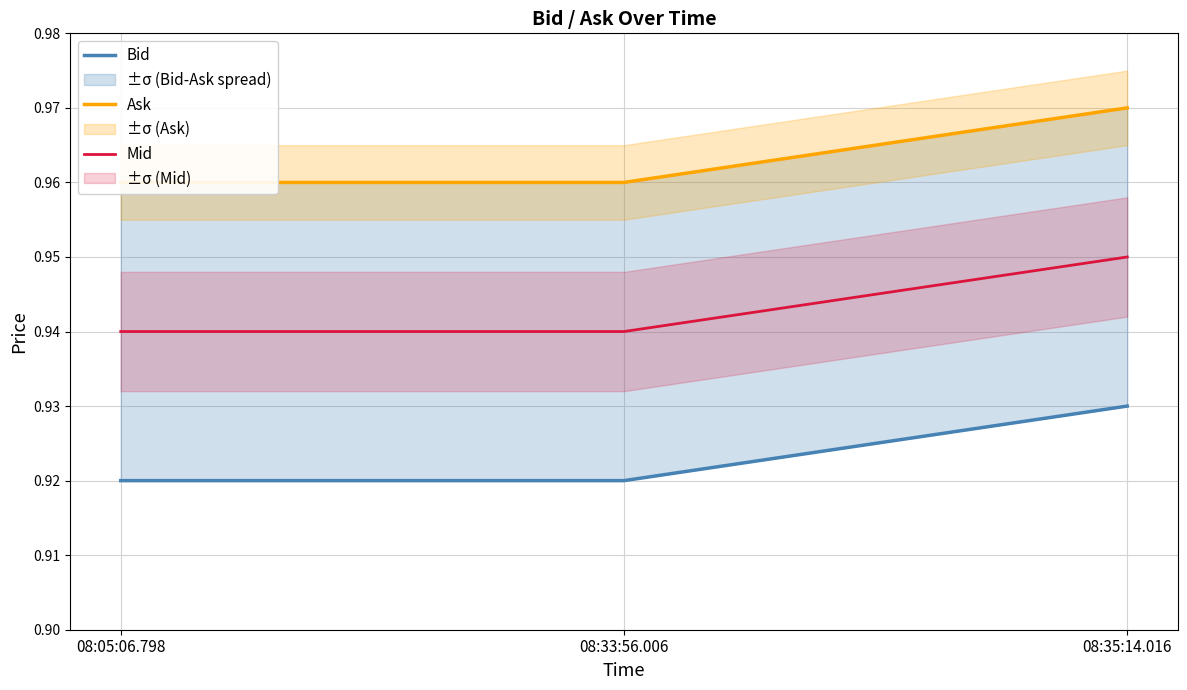

Which series has the largest range (max minus min)?

Bid